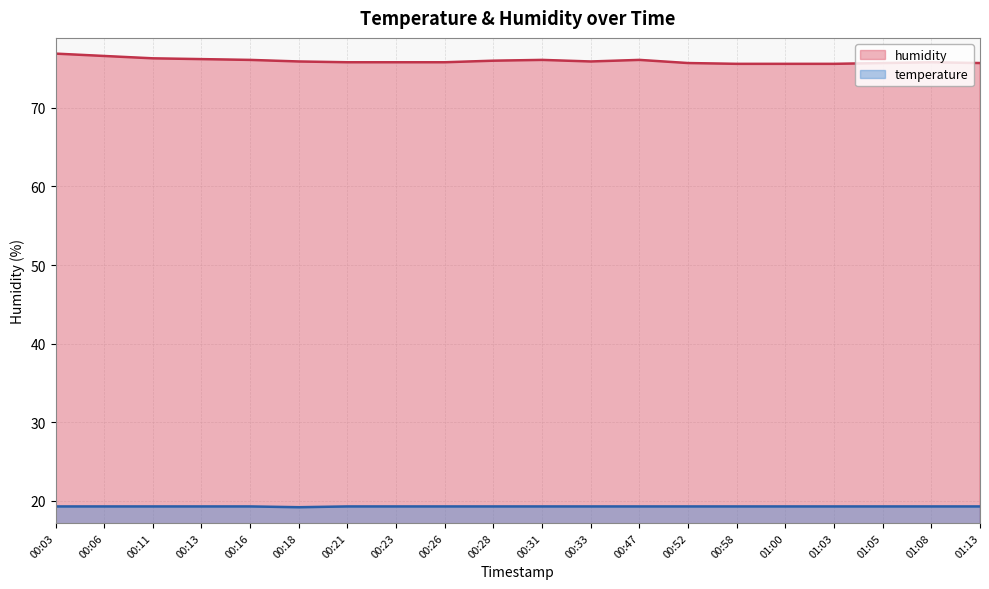

At how many categories does at least one series exceed 35?

20